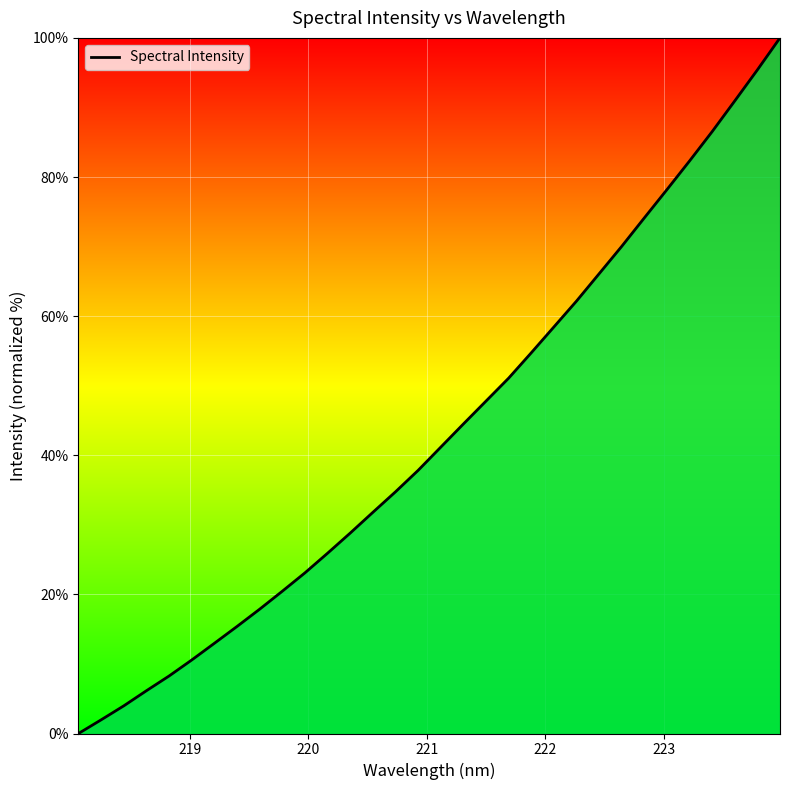

What is the difference between the maximum and minimum values?

100.0